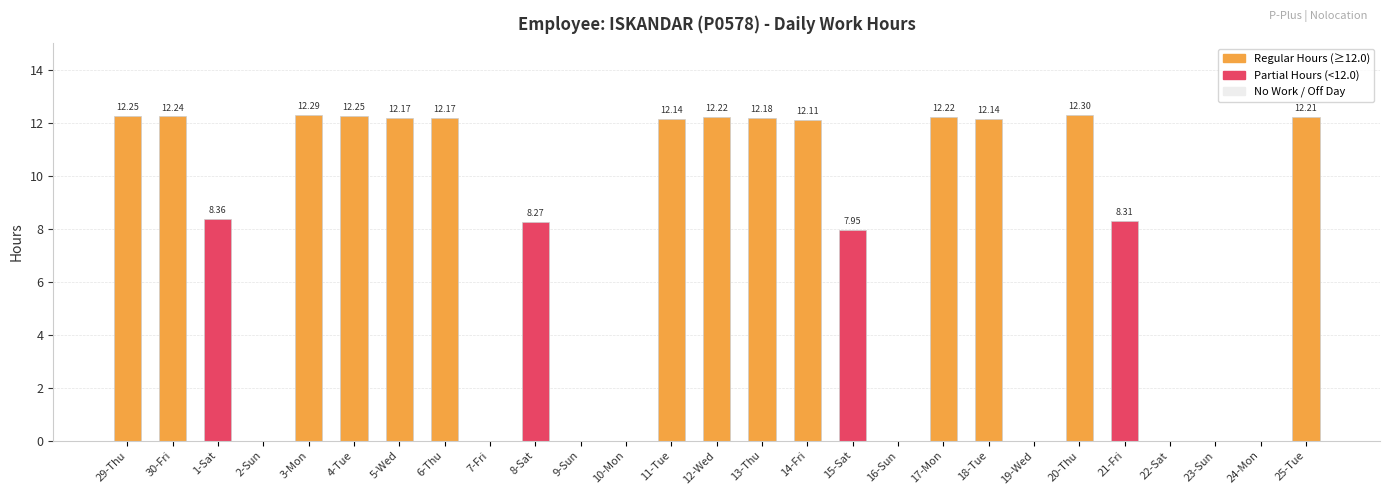

What is the average value?

7.5